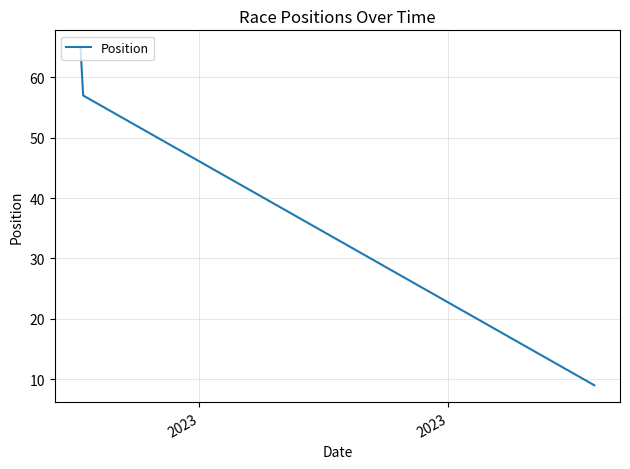

What is the difference between the maximum and minimum values?

56